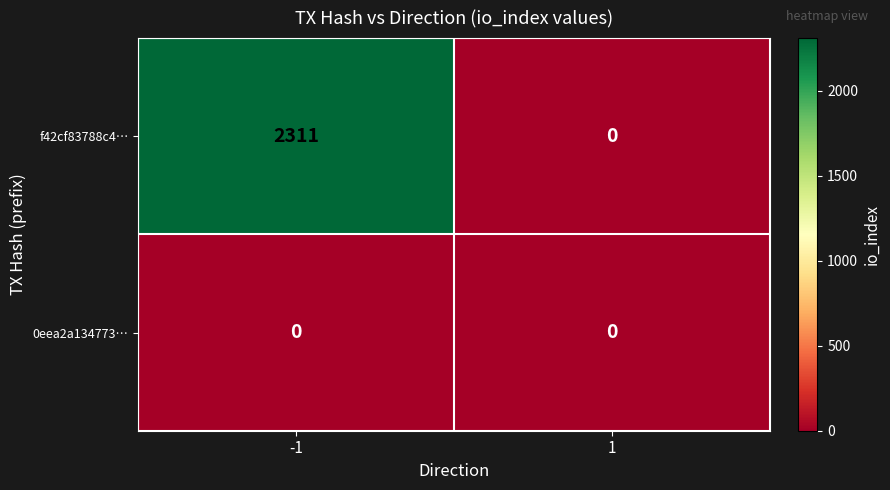

True or false: f42cf83788c4… has a value of 2311 at -1.

True